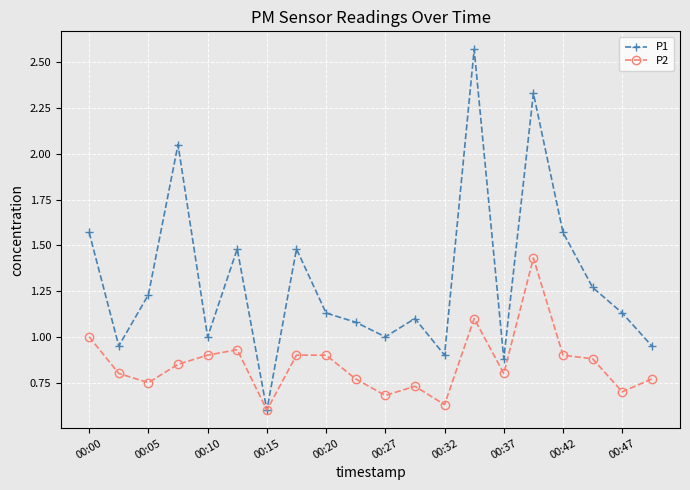

Rank the series by their average value, from highest to lowest.

P1, P2